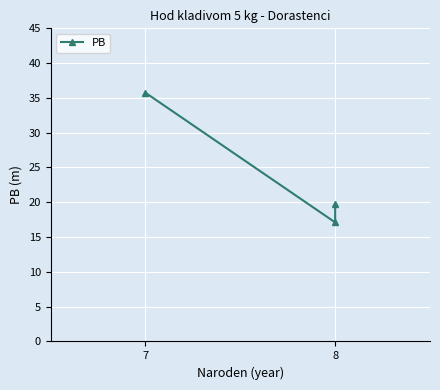

What is the minimum value shown in the chart?

17.1